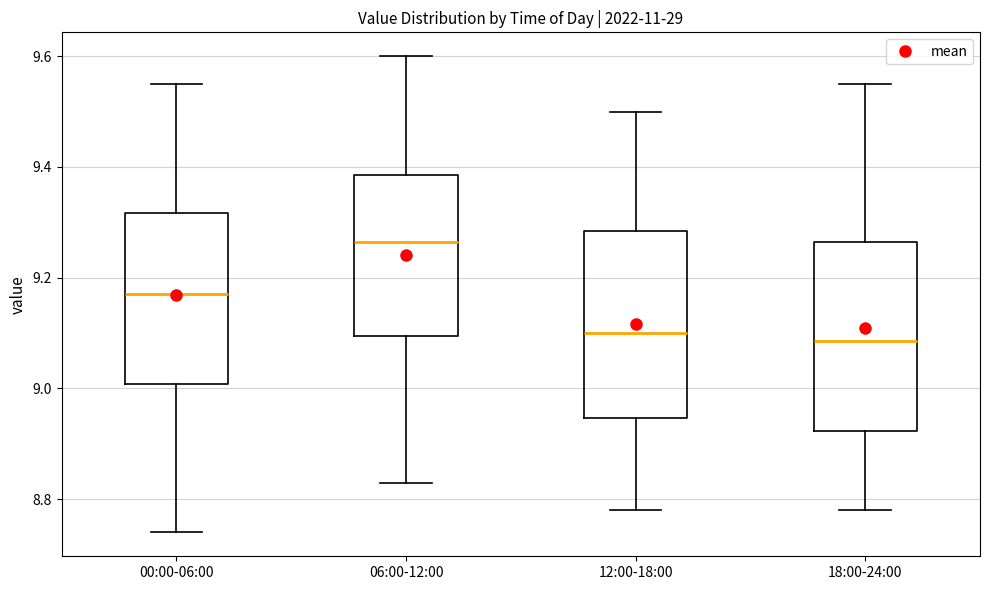

Reading left to right, read every box against the y-axis: the position of its median line, the range the box covers, and the ends of its whiskers. The values are not printed on the chart, so give them approximately, as read against the axis.

00:00-06:00: median 9.18, box 9.00 to 9.32, whiskers 8.74 to 9.56
06:00-12:00: median 9.26, box 9.10 to 9.38, whiskers 8.84 to 9.60
12:00-18:00: median 9.10, box 8.94 to 9.28, whiskers 8.78 to 9.50
18:00-24:00: median 9.08, box 8.92 to 9.26, whiskers 8.78 to 9.56